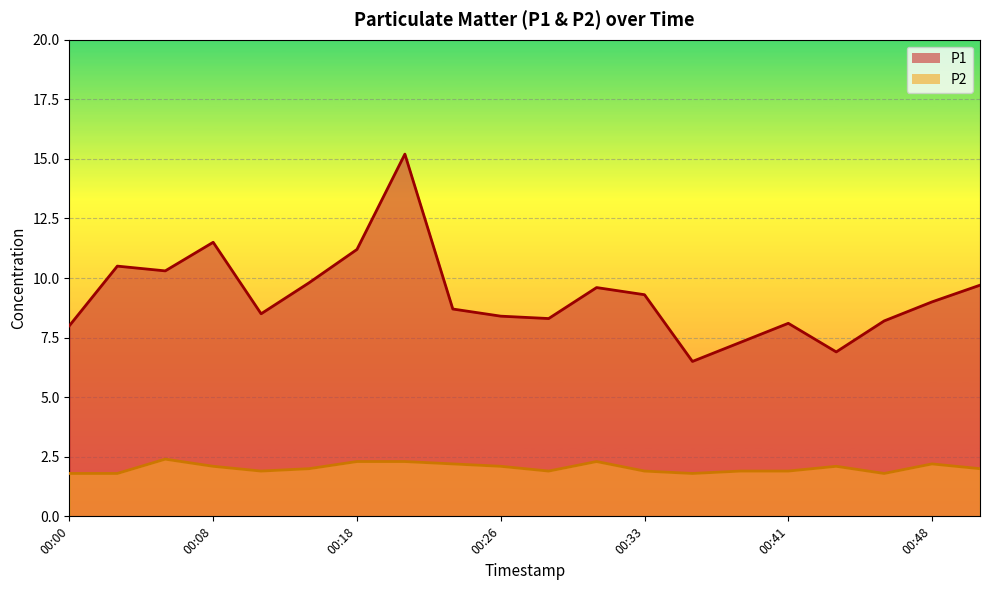

Is the value of P2 at 00:43 greater than the value of P1 at 00:43?

No